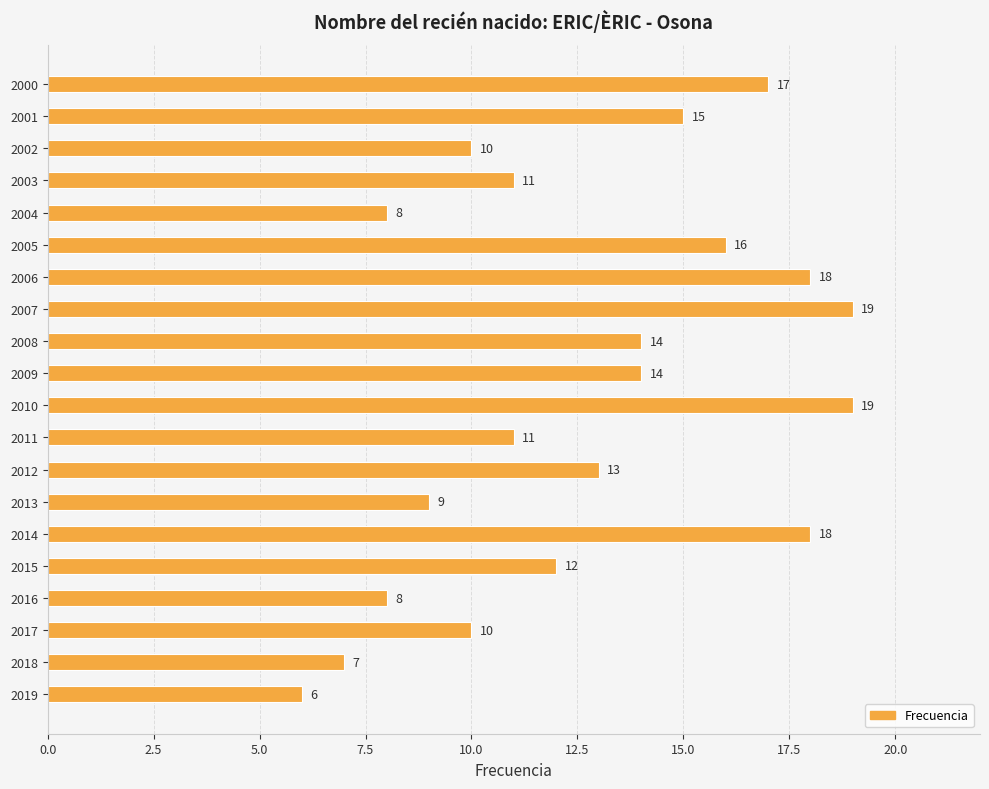

What is the sum of all values?

255